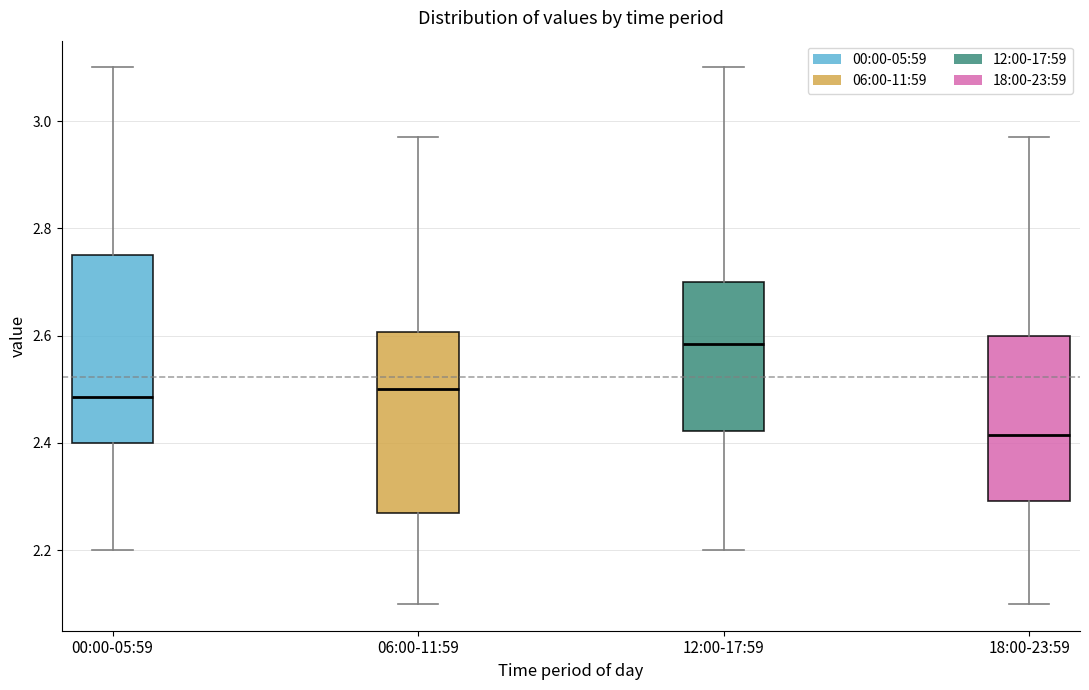

Reading left to right, transcribe this box plot: for each box, give where its median line is, the range the box spans, and where its two whiskers end, as read against the y-axis. The values are not printed on the chart, so give them approximately, as read against the axis.

00:00-05:59: median 2.48, box 2.40 to 2.76, whiskers 2.20 to 3.10
06:00-11:59: median 2.50, box 2.28 to 2.60, whiskers 2.10 to 2.98
12:00-17:59: median 2.58, box 2.42 to 2.70, whiskers 2.20 to 3.10
18:00-23:59: median 2.42, box 2.30 to 2.60, whiskers 2.10 to 2.98